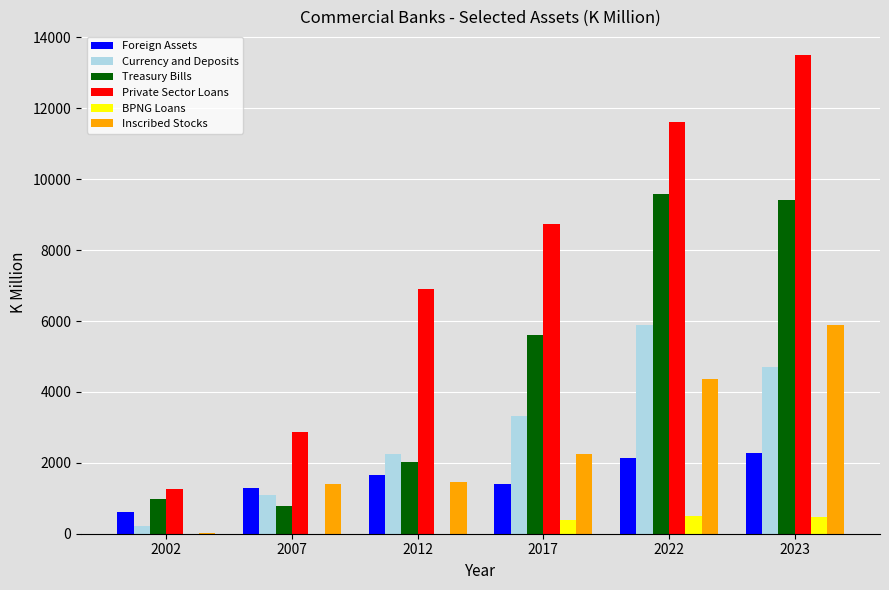

What is the sum of all Inscribed Stocks values?

15419.6